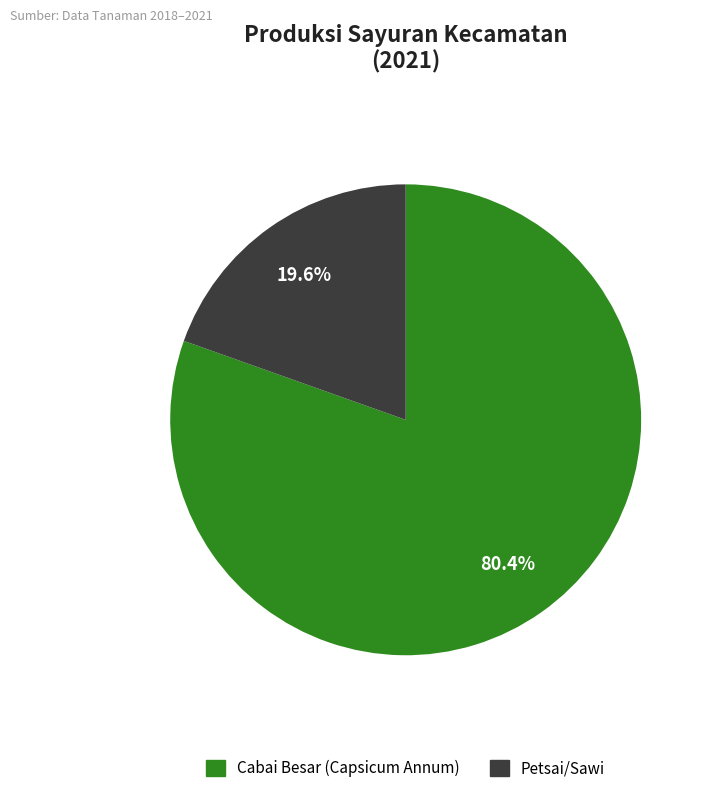

Does any single category account for the majority?

Yes